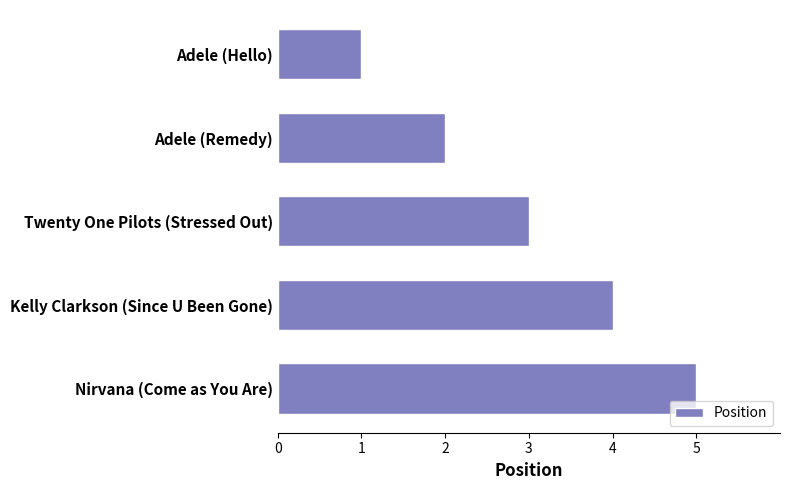

At which category does the chart reach its peak across all series?

Nirvana (Come as You Are)